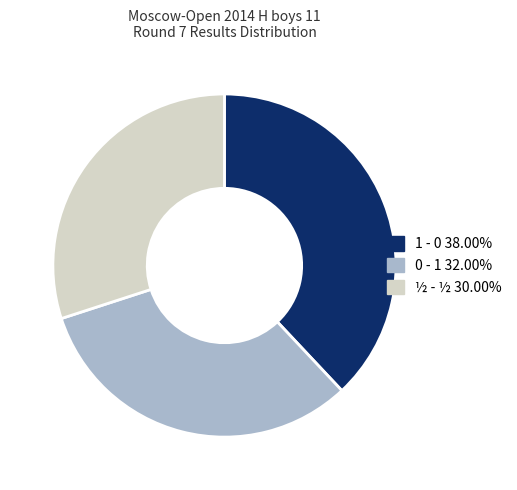

What is the smallest slice in the pie chart?

½ - ½